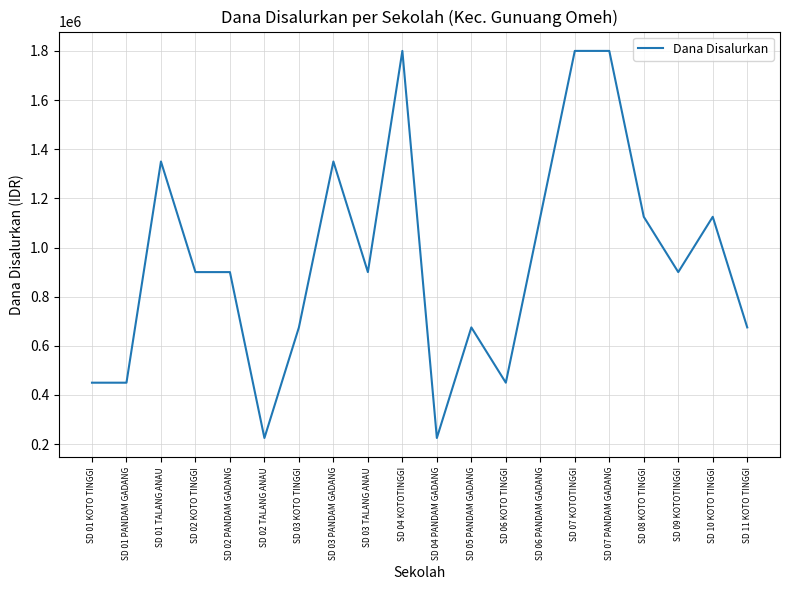

What is the ratio of the value at SD 01 TALANG ANAU to the value at SD 02 PANDAM GADANG?

1.5